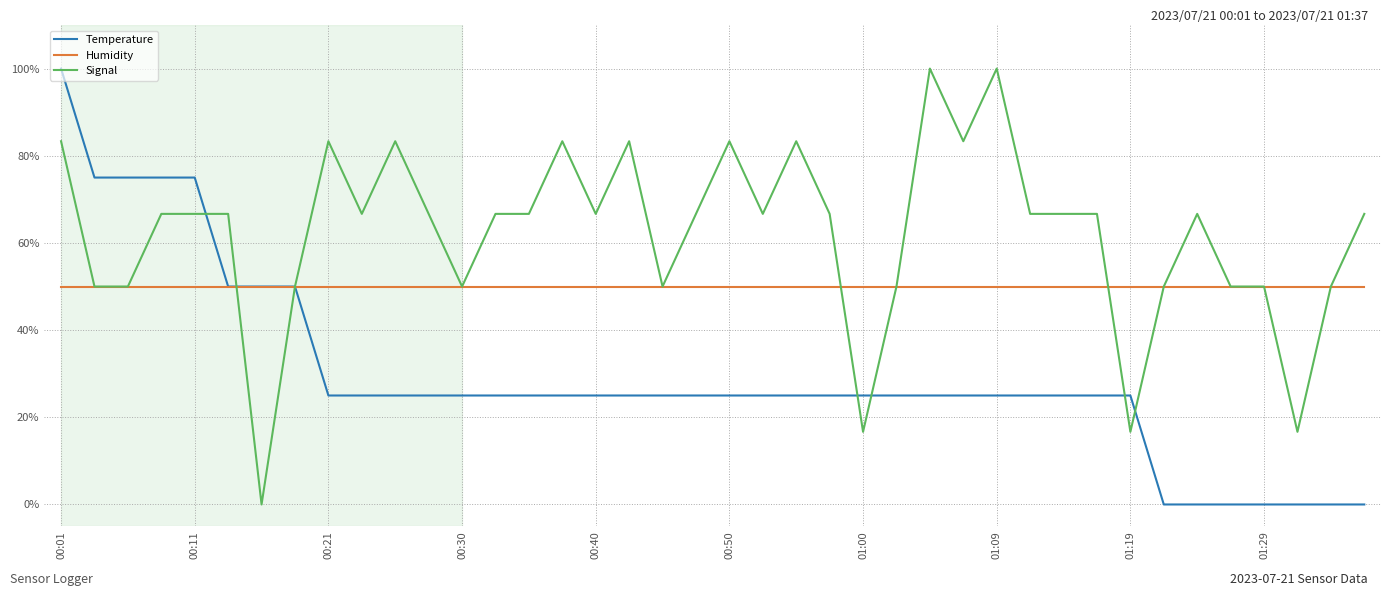

List the series in order of their overall mean, lowest first.

Temperature, Humidity, Signal